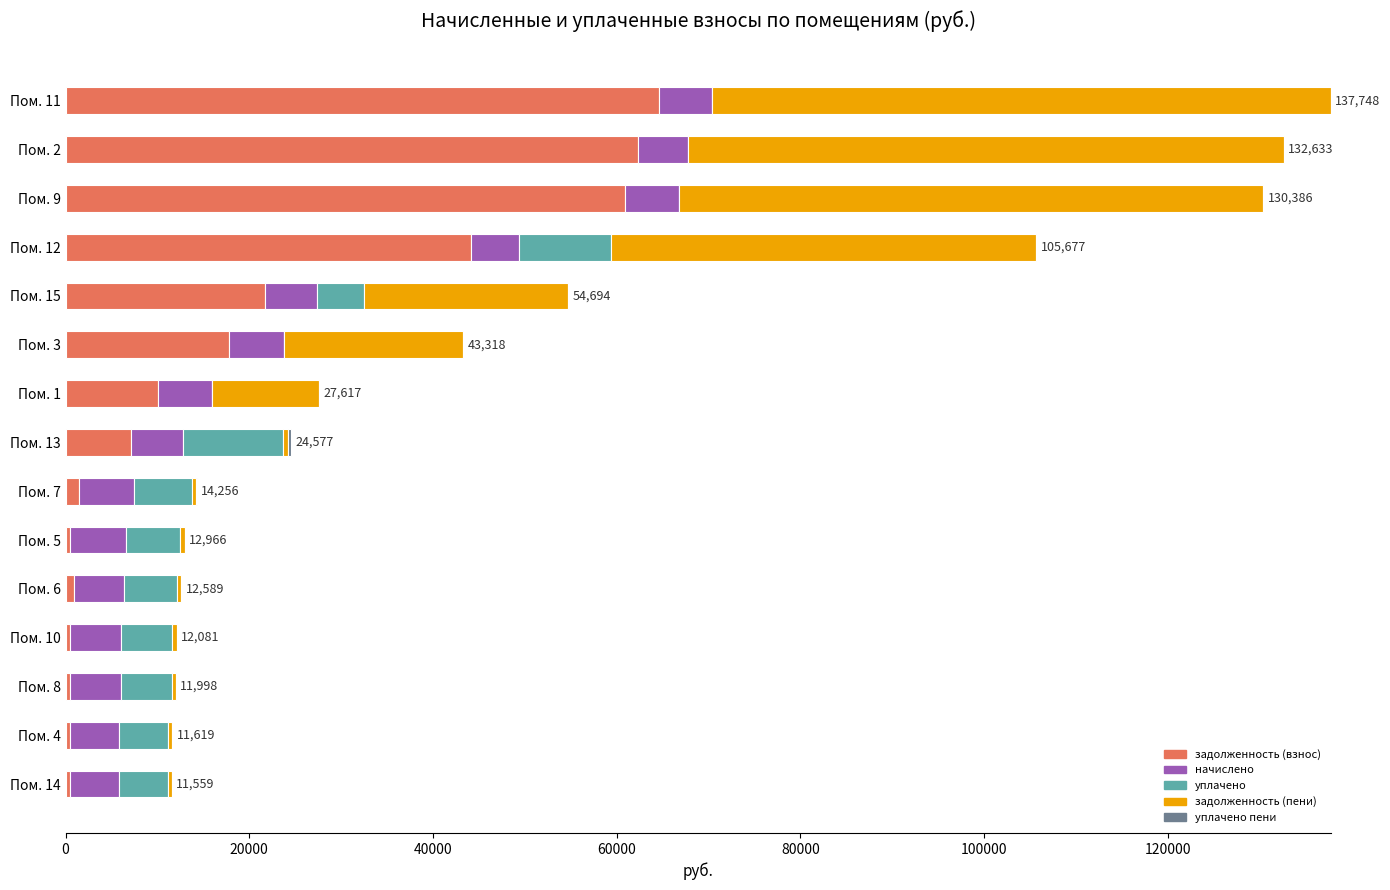

What is the maximum value for задолженность (взнос)?

64618.3